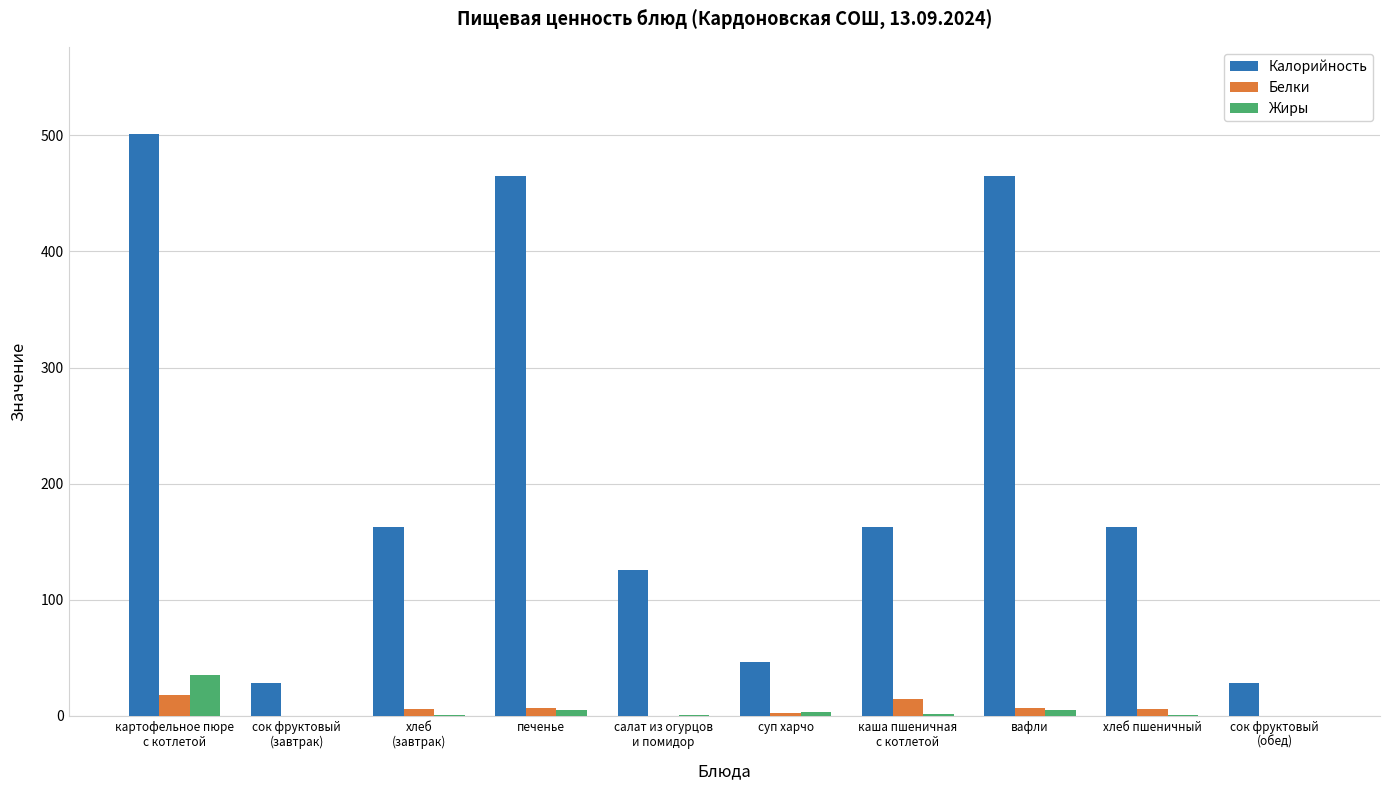

Which category has the highest value in the Калорийность series?

картофельное пюре
с котлетой